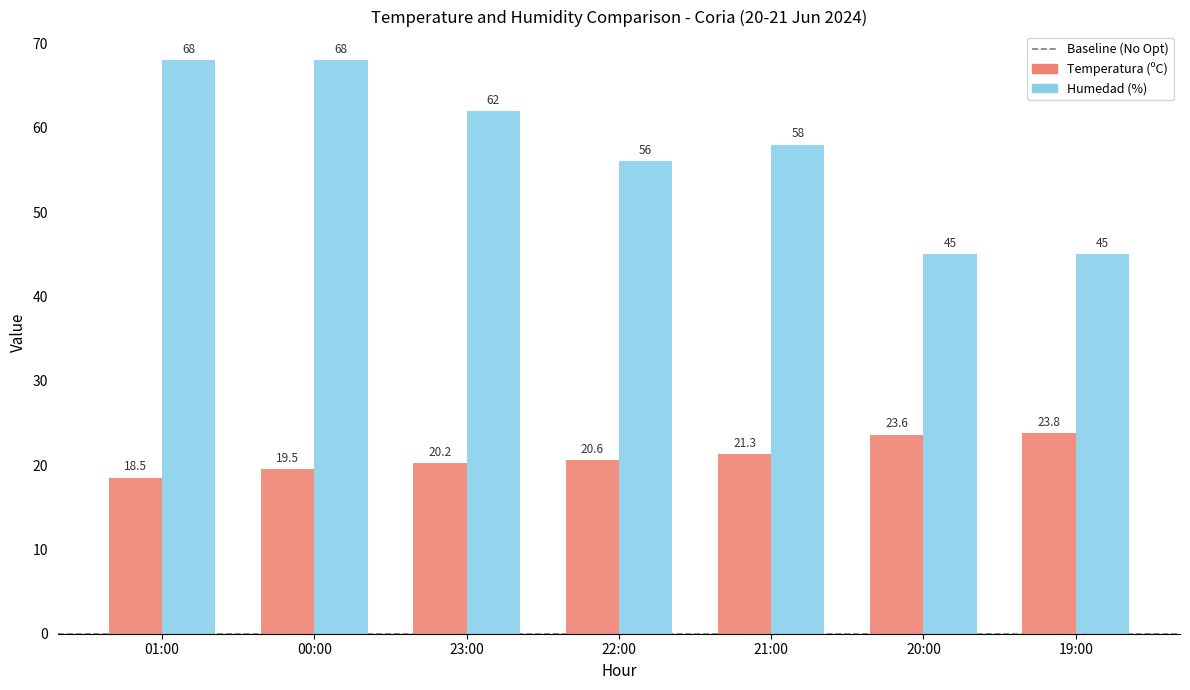

At which label is Temperatura (ºC) closest to 21?

21:00